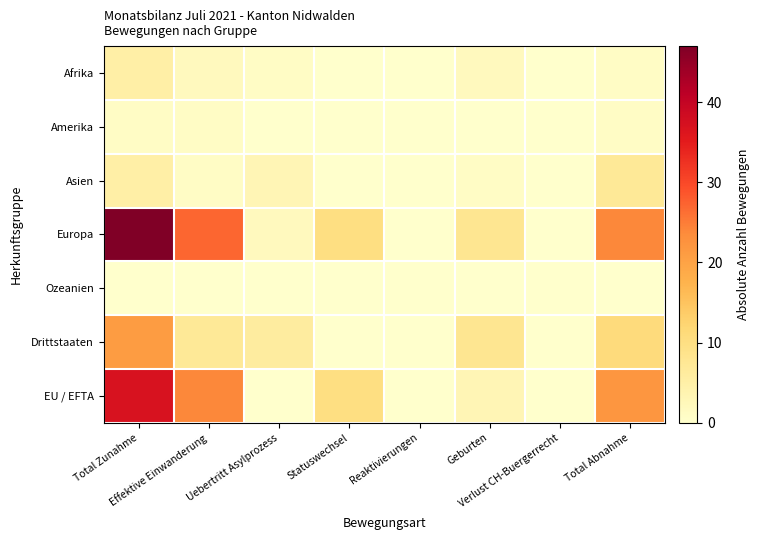

How many data points does each series have?

8